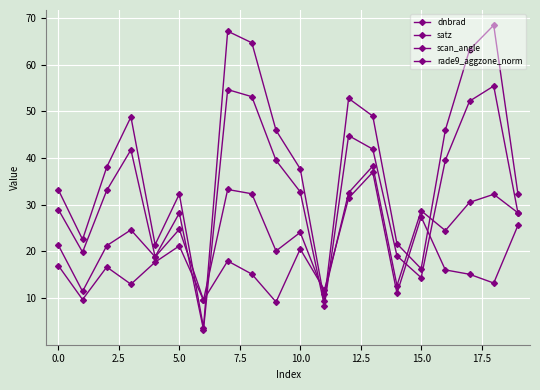

How many categories are shown in the chart?

20